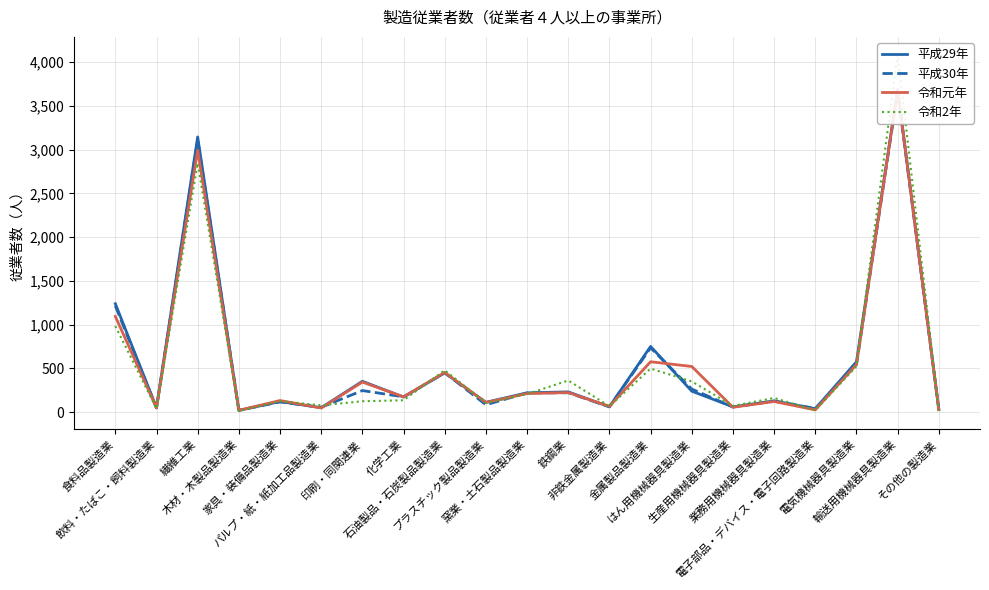

What is the value of the 令和元年 point at the 18th from the left?

26